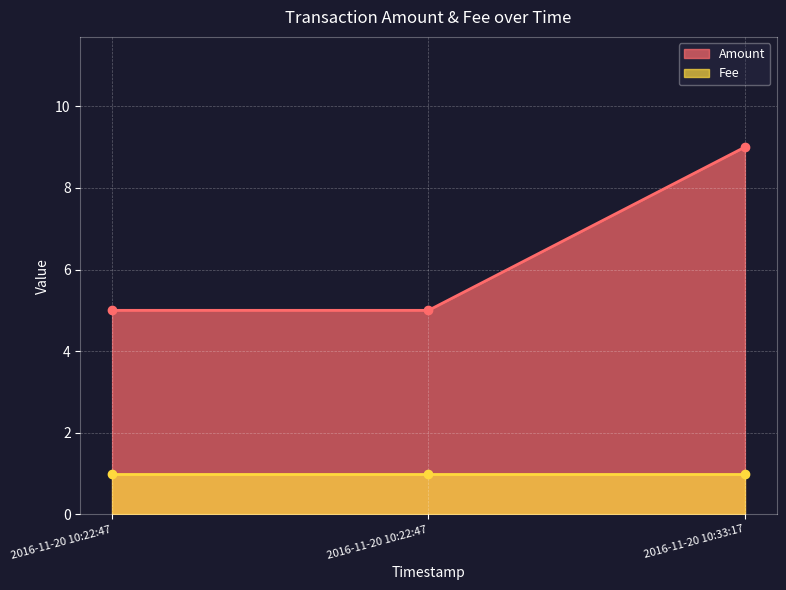

What is the approximate value of Amount at 2016-11-20 10:33:17?

9